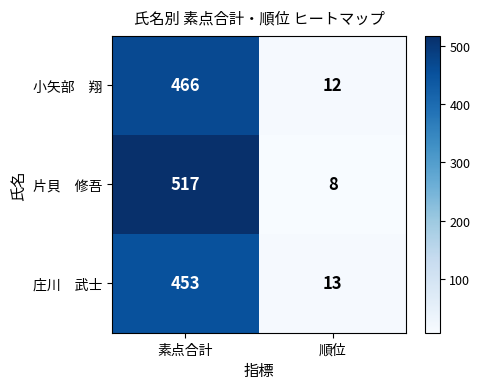

Count the number of data series in this chart.

3